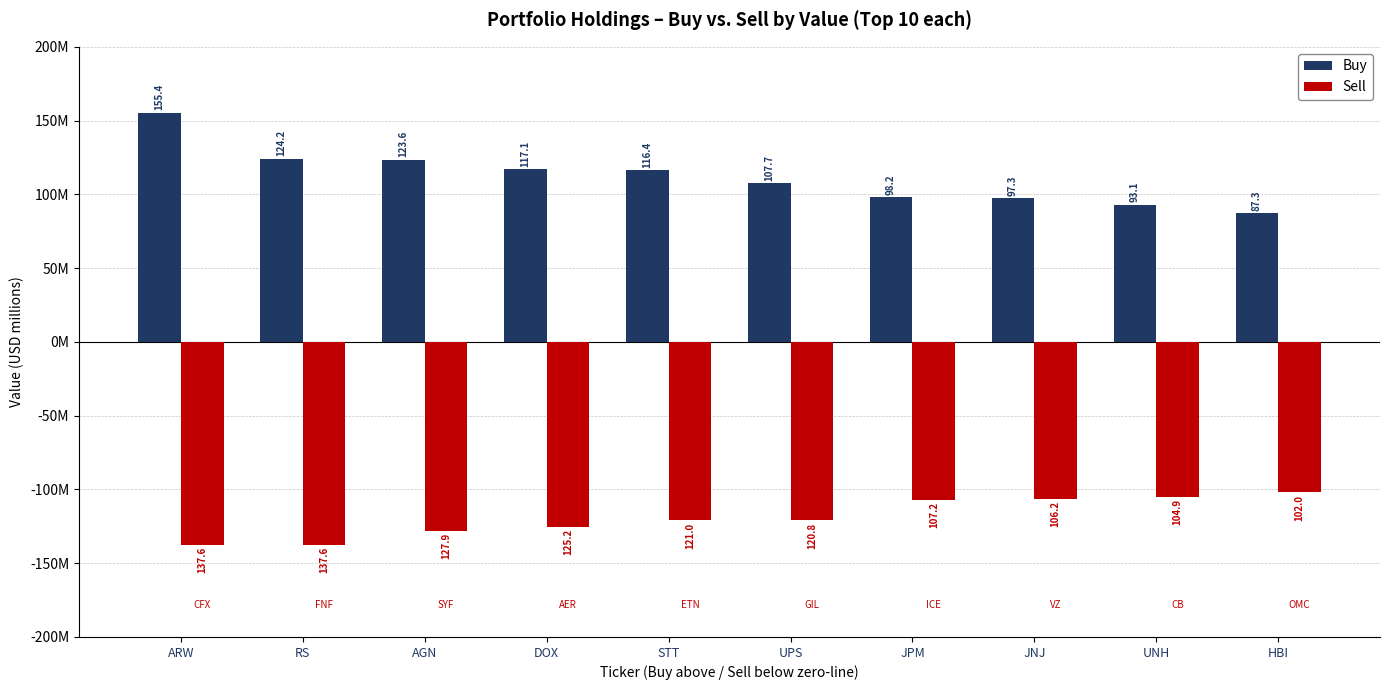

Which series has the largest total across all categories?

Buy